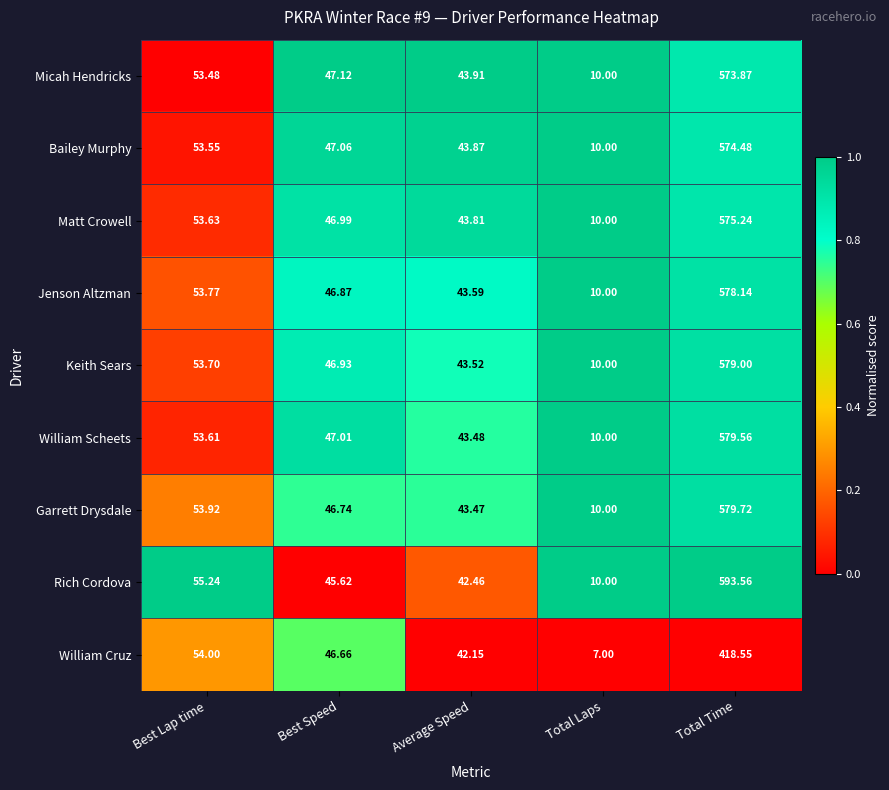

Where is Matt Crowell nearest to the value 292?

Best Lap time